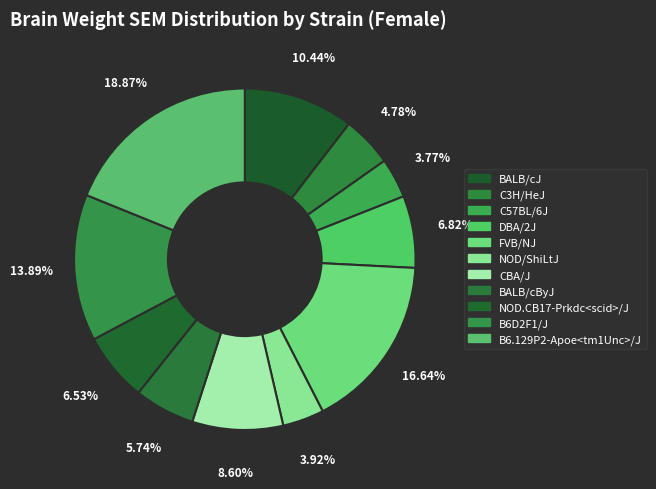

Count the number of slices in the pie.

11